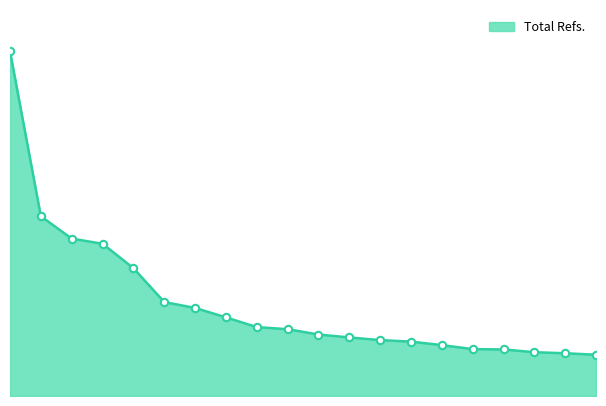

Does the chart have visible grid lines?

No